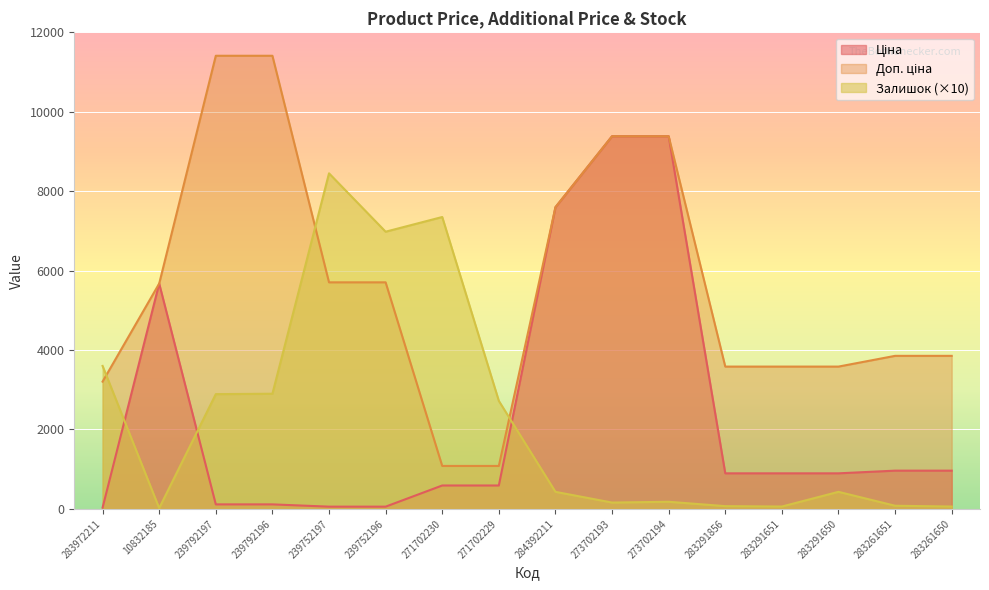

What is the label of the 4th point from the right?

283291651